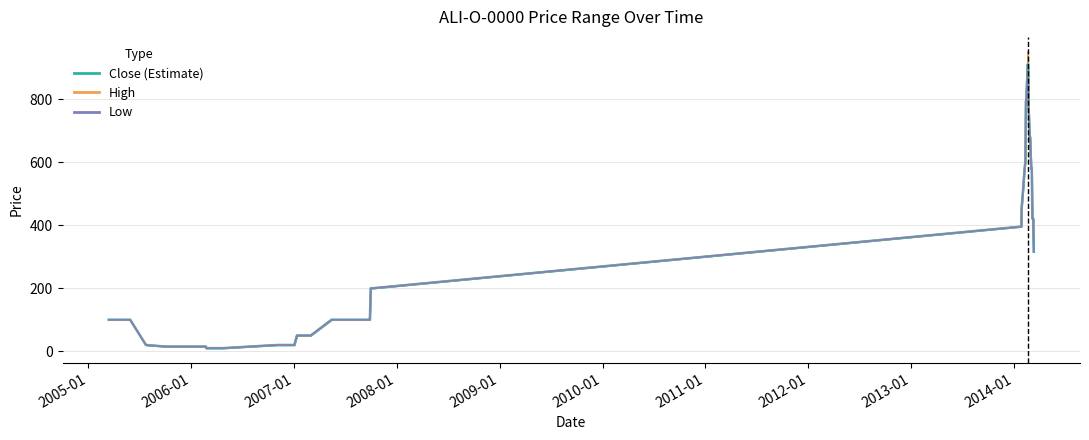

What is the value of the Low point at the 9th from the left?

20.0